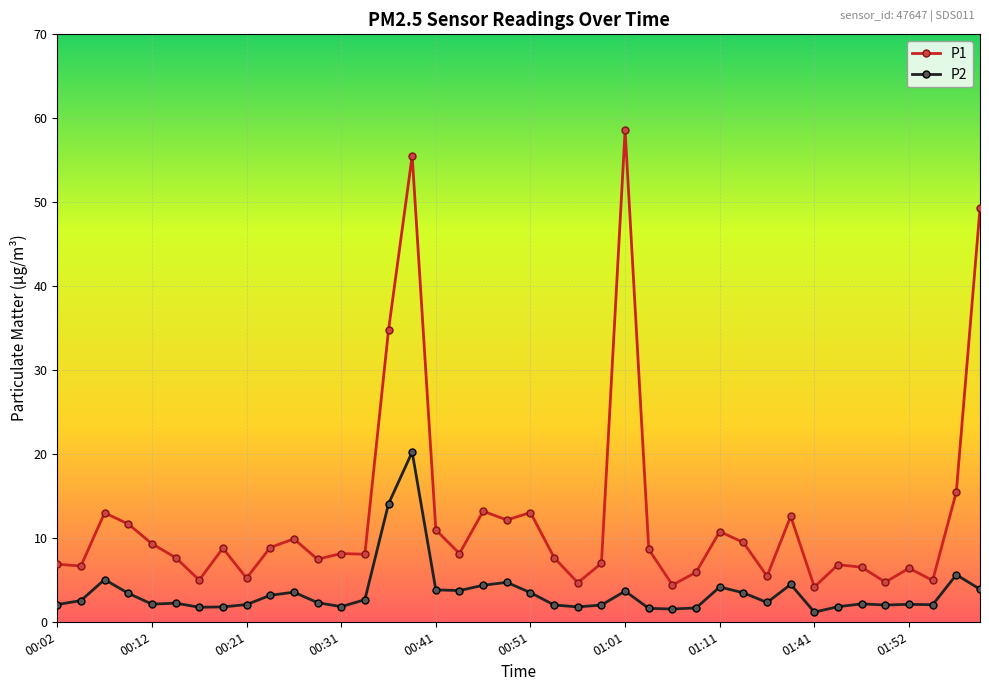

What is the difference between the maximum and second lowest values in the P2 series?

18.7